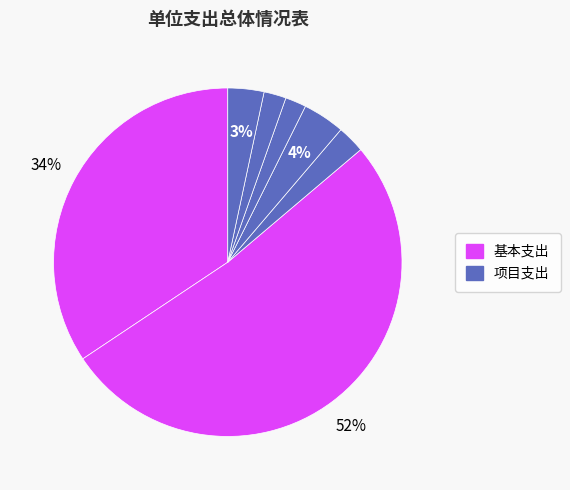

Count the number of slices in the pie.

7